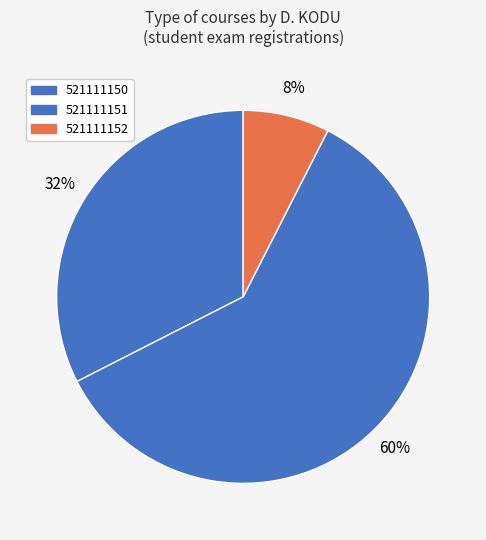

Which category has the biggest portion of the pie?

521111151